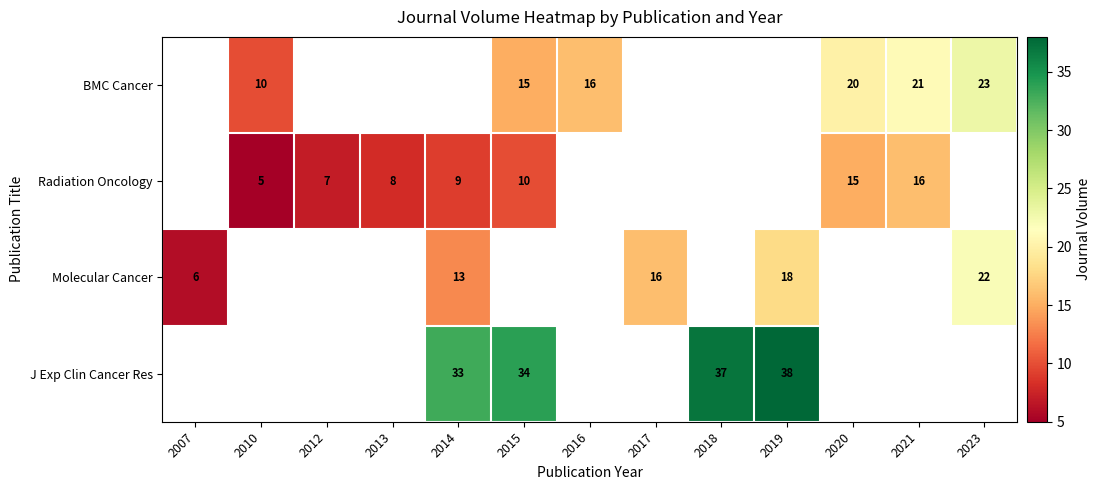

The value of Radiation Oncology at 2021 is 16. True or false?

True